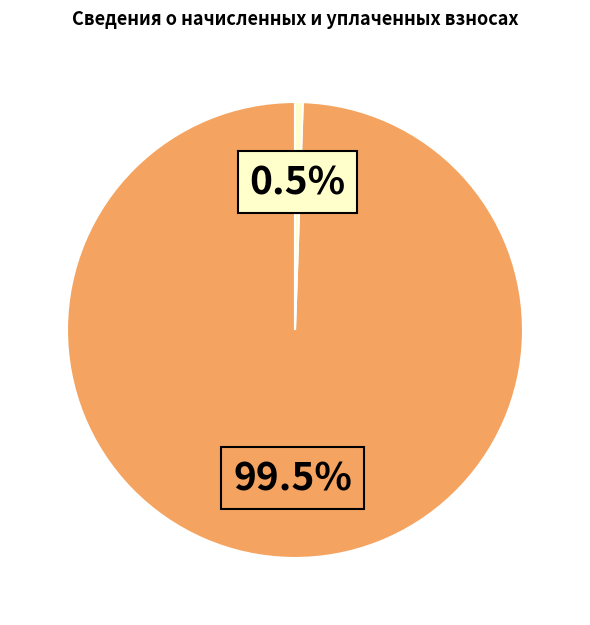

Does any single category account for the majority?

Yes